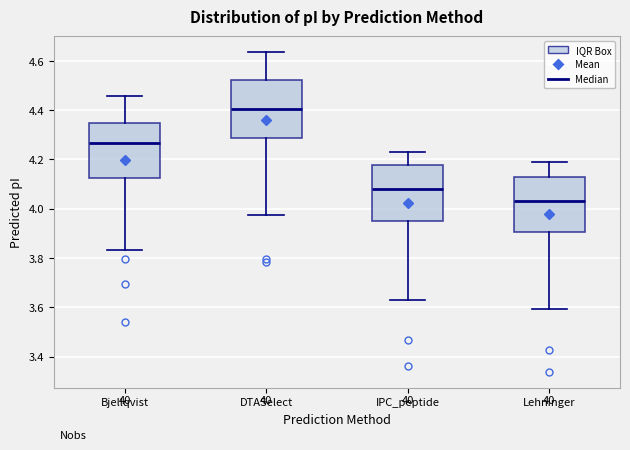

Which box's median line is the highest?

DTASelect